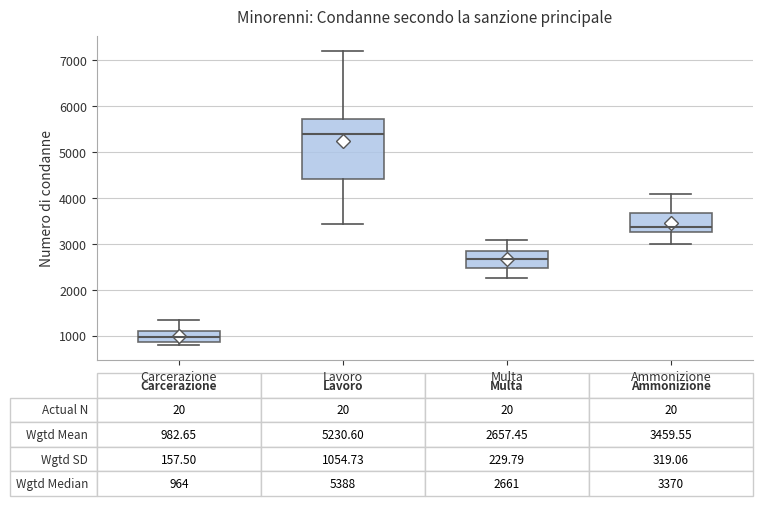

Comparing the boxes themselves (not the whiskers), which one is the tallest?

Lavoro